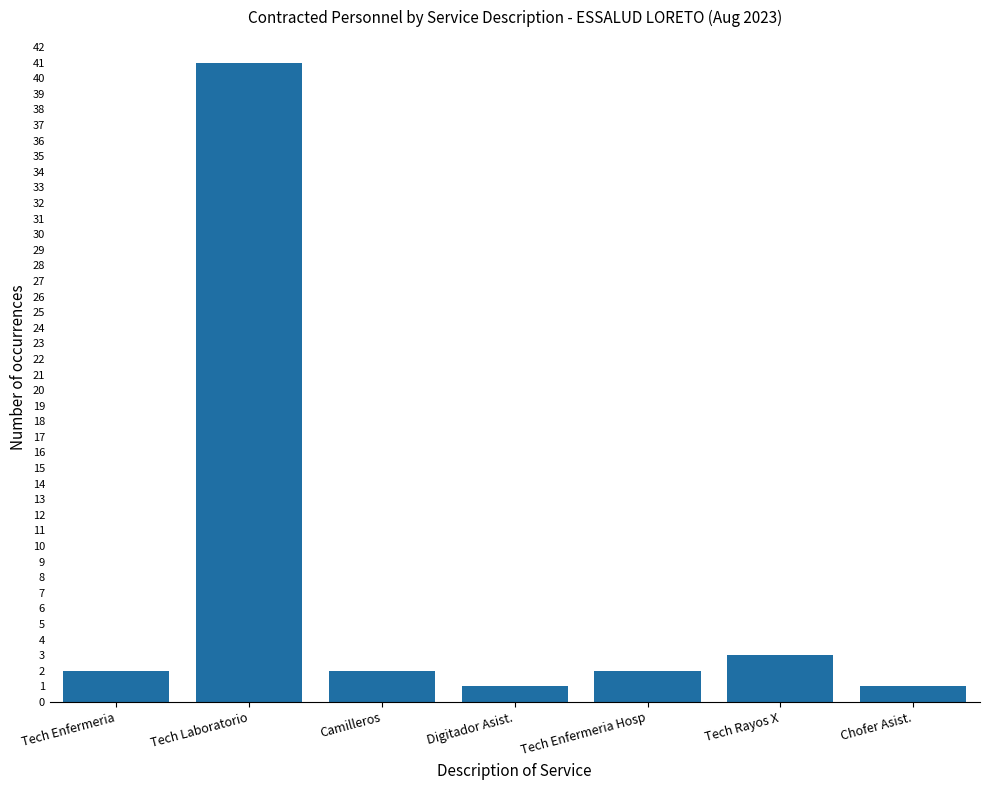

Does the chart contain stacked bars?

No